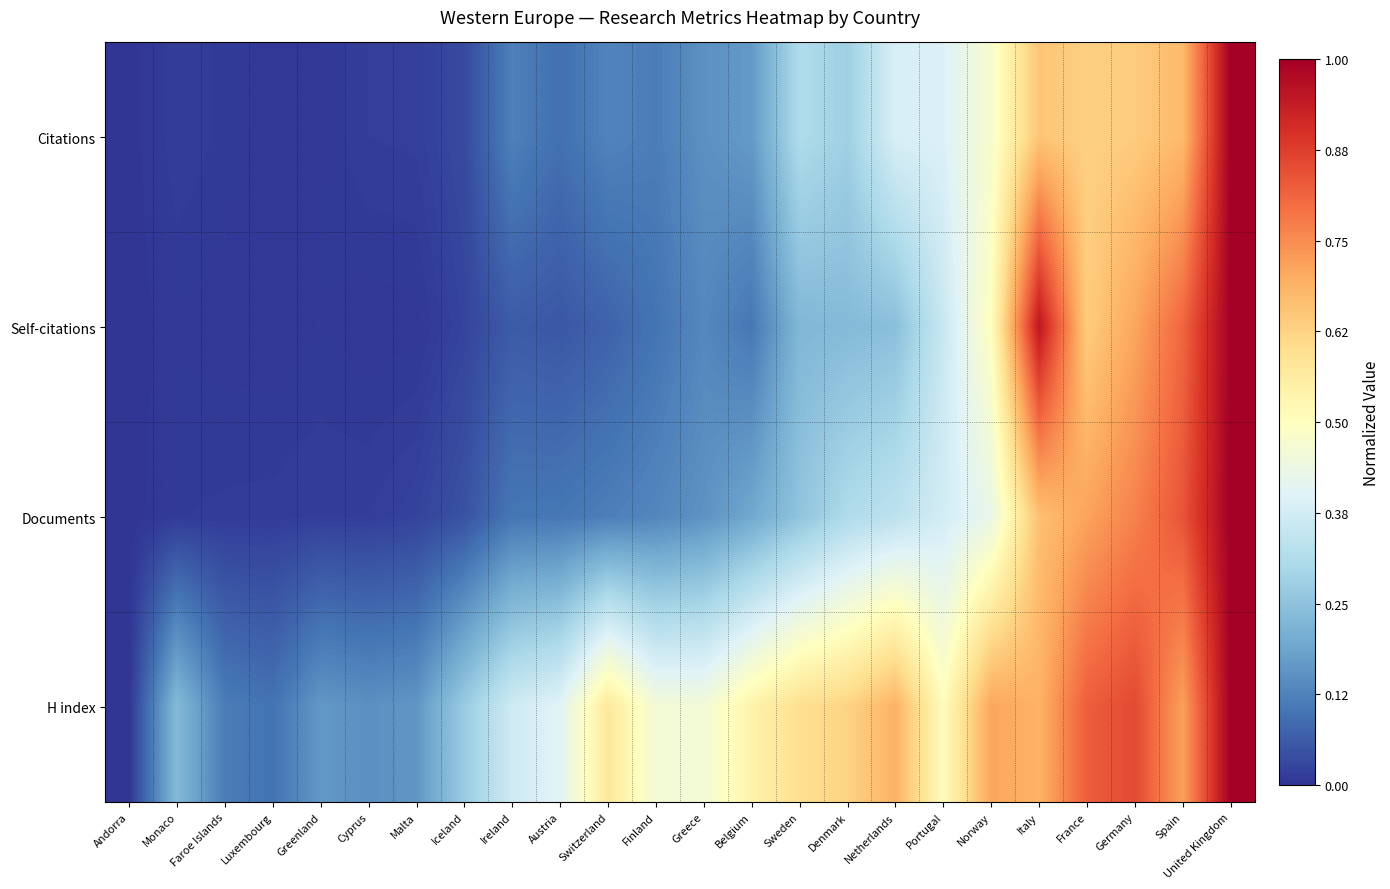

What is the maximum value shown in the chart?

1.0